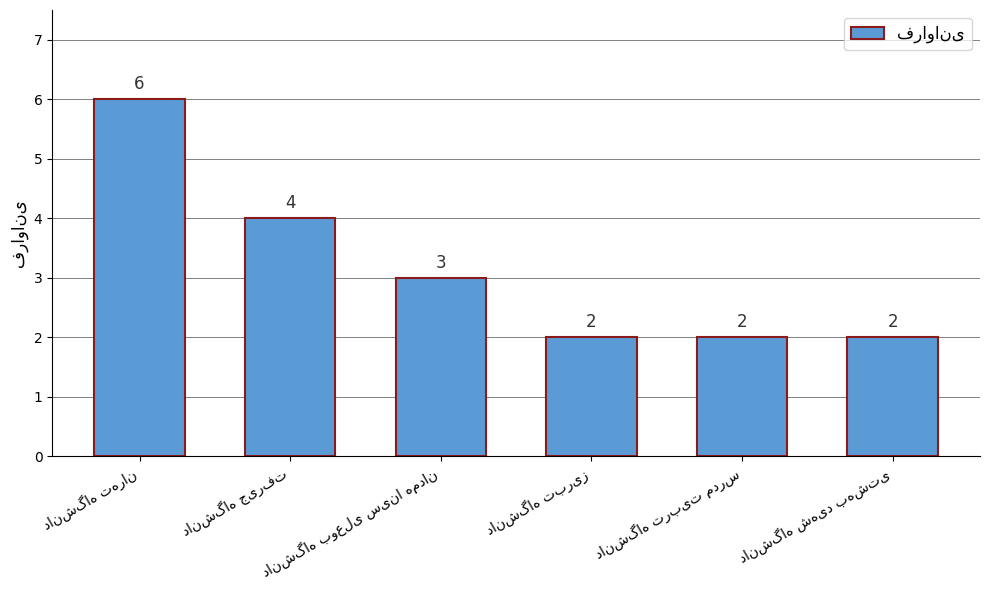

How many values are between 2 and 4?

5